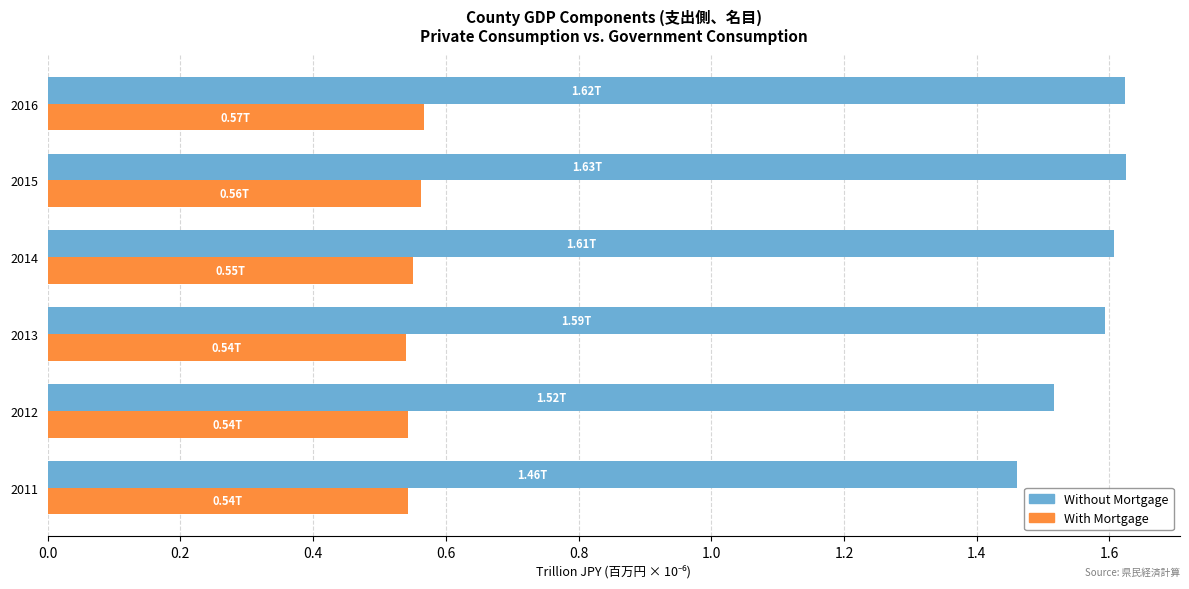

List the series in order of their peak value, lowest first.

With Mortgage, Without Mortgage